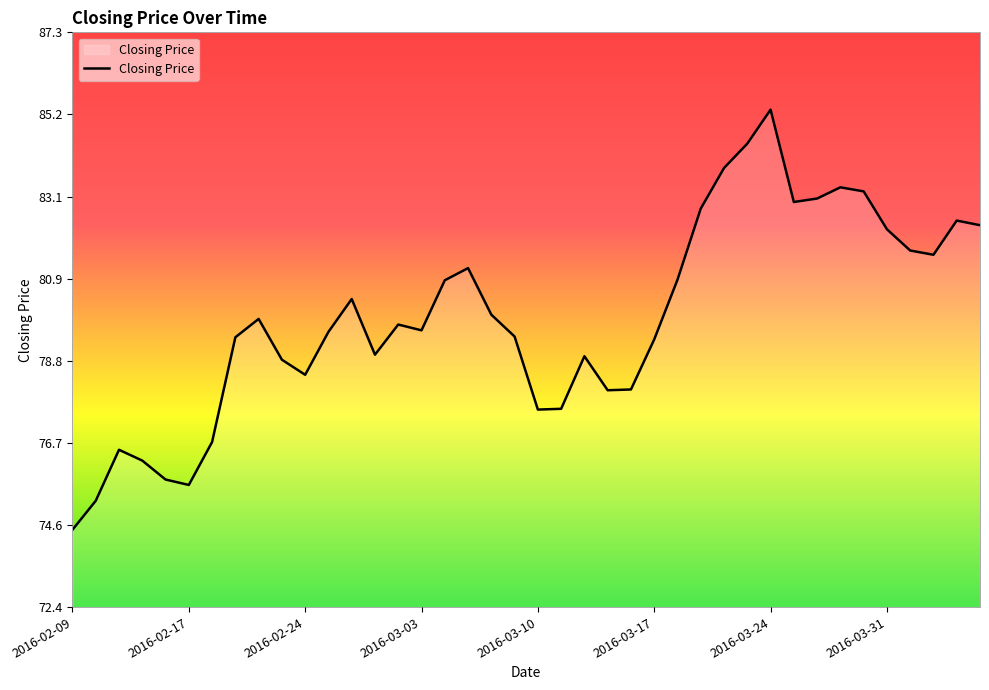

What is the minimum value shown in the chart?

74.4